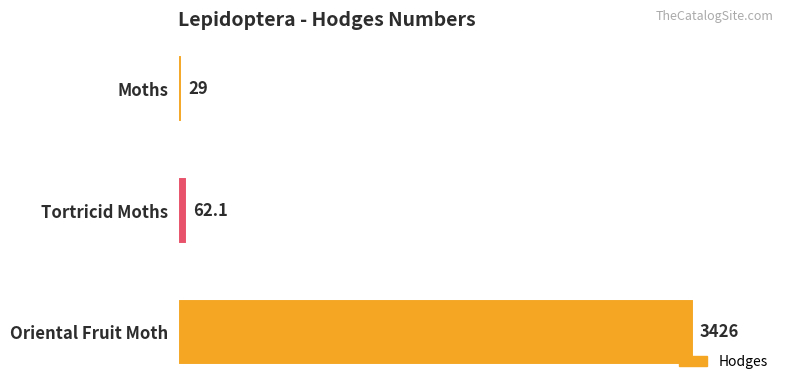

Reading top to bottom, transcribe all the data shown in this chart.

29.0	62.1	3426.0